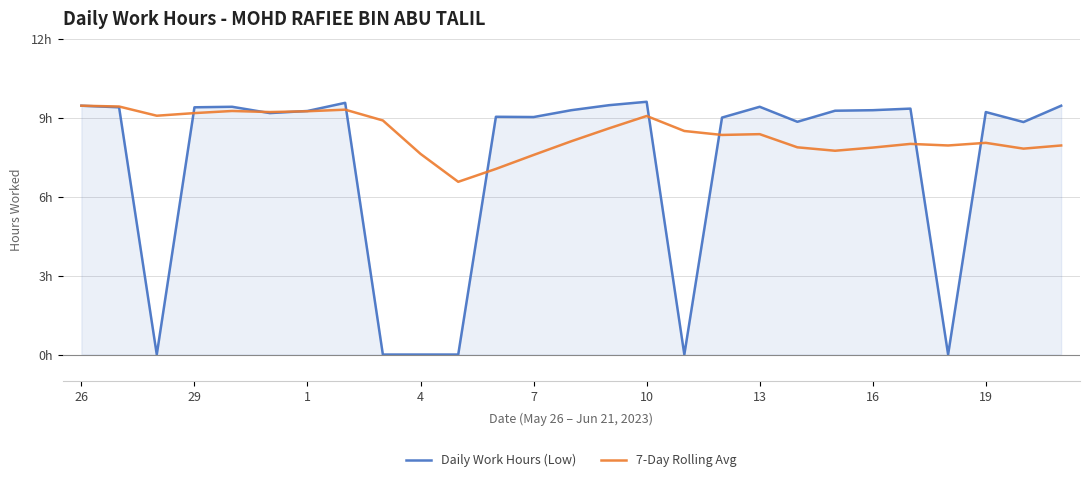

Which series has the largest total across all categories?

7-Day Rolling Avg